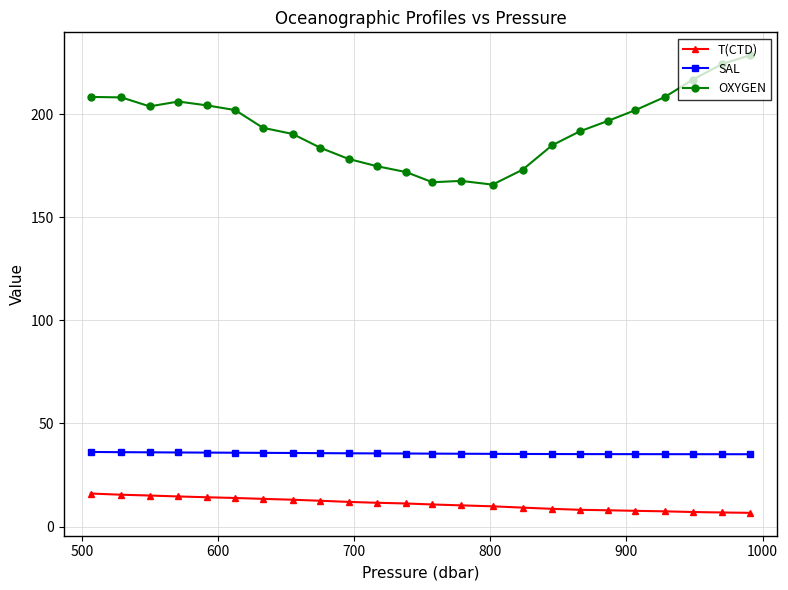

What is the average value of the T(CTD) series?

11.0